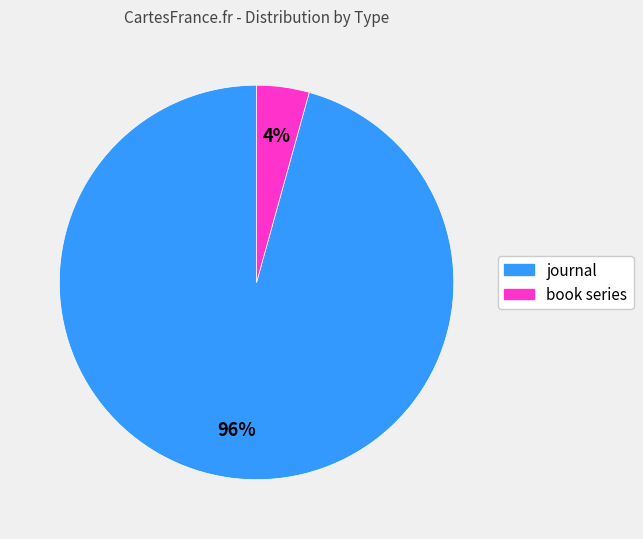

Which category has the smallest portion of the pie?

book series